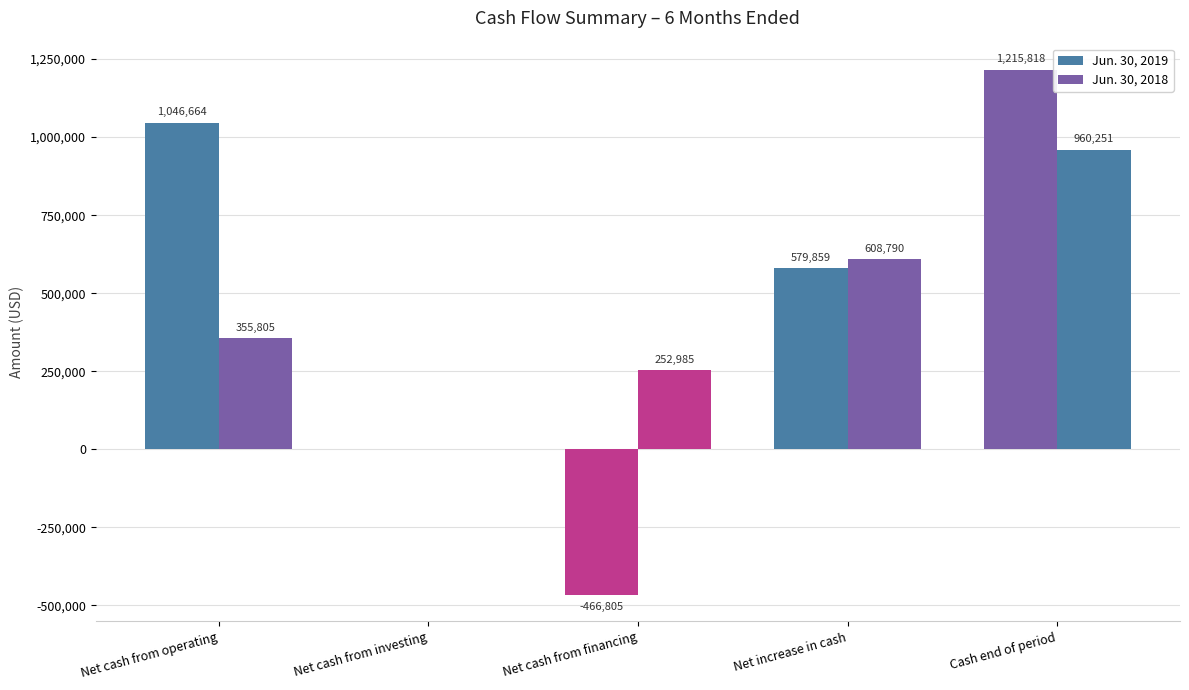

At how many categories does at least one series exceed 956102?

2